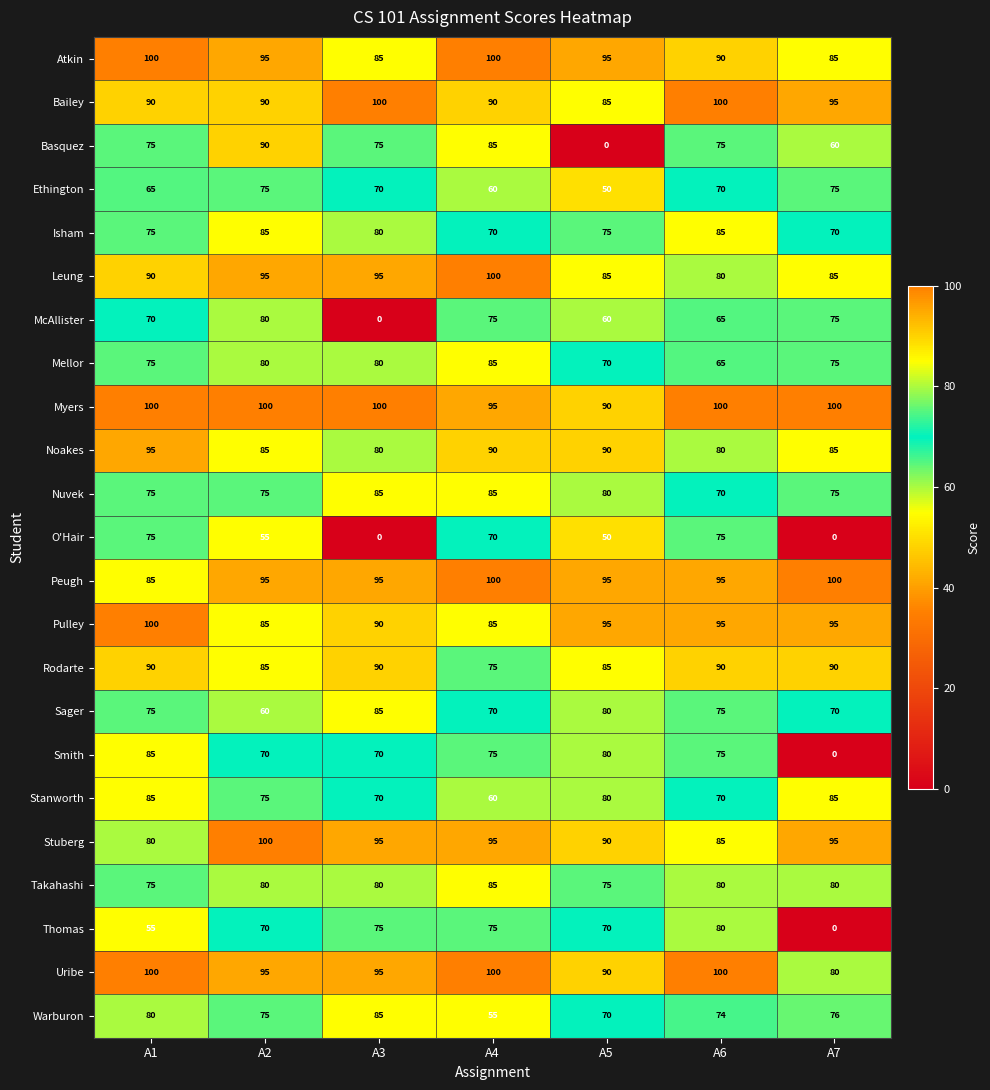

Which series has the largest range (max minus min)?

Basquez